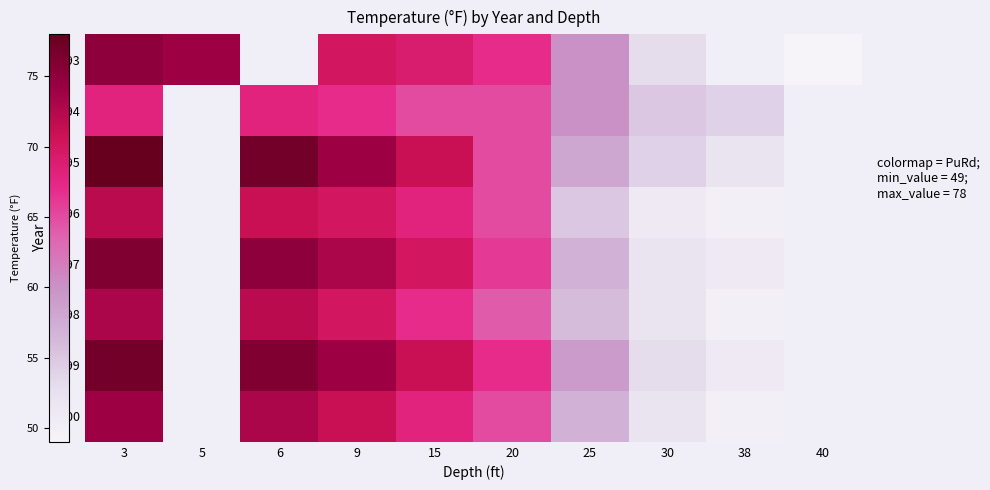

At which label does 1998 reach its peak?

3